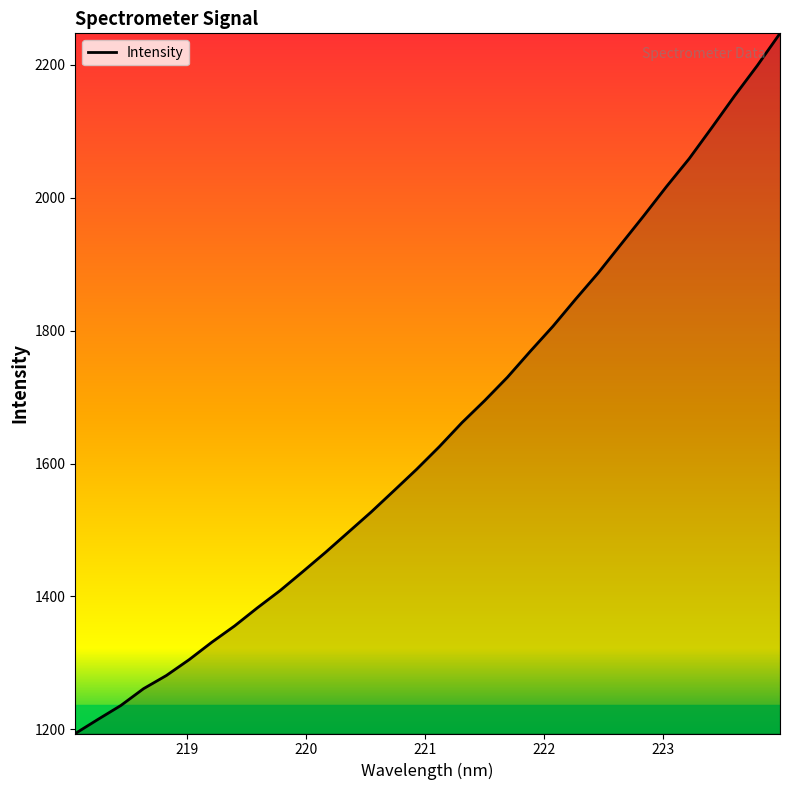

What is the minimum value shown in the chart?

1193.5